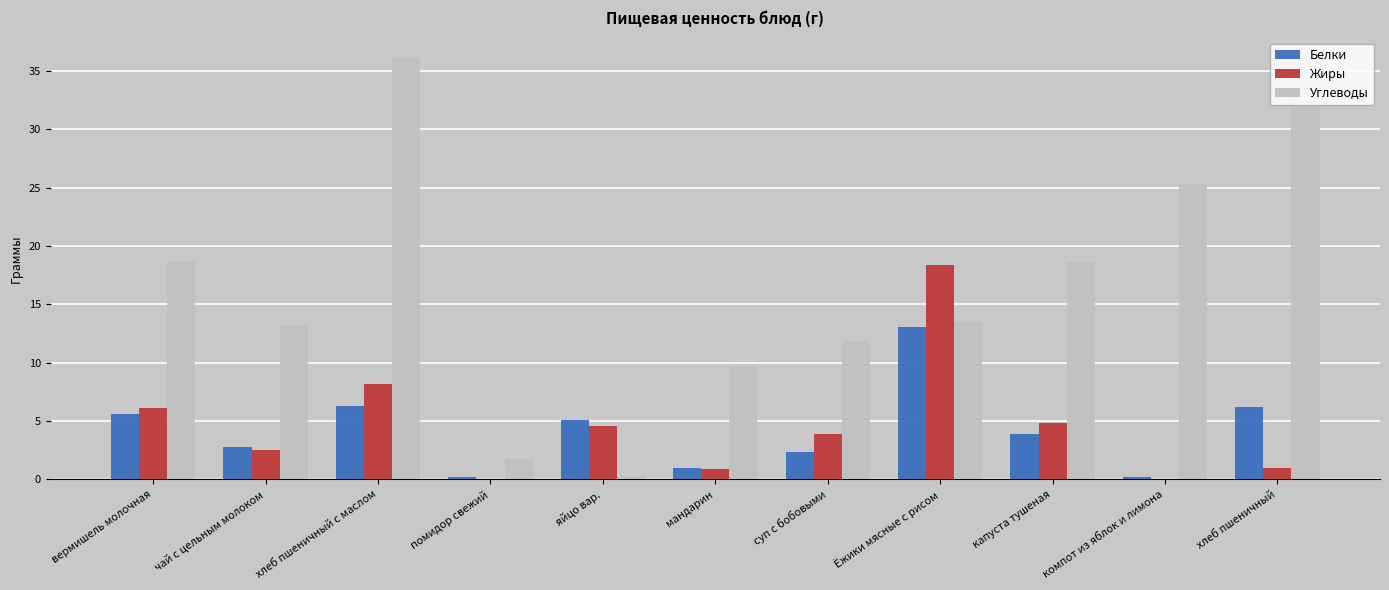

What is the total value across all series at капуста тушеная?

27.3